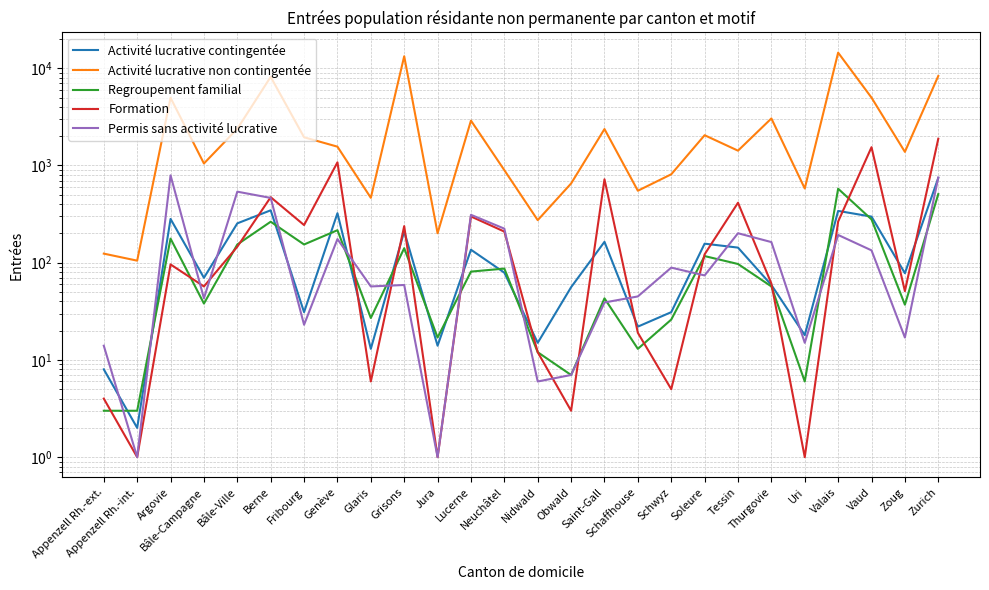

True or false: Activité lucrative non contingentée and Activité lucrative contingentée cross at least once.

False